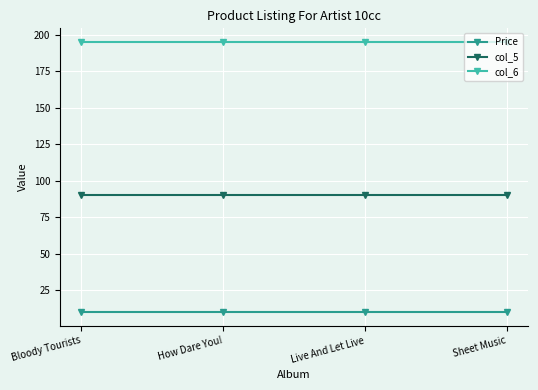

Reading left to right, extract all data points from this chart.

Price: 10.0	10.0	10.0	10.0
col_5: 90.0	90.0	90.0	90.0
col_6: 195.0	195.0	195.0	195.0